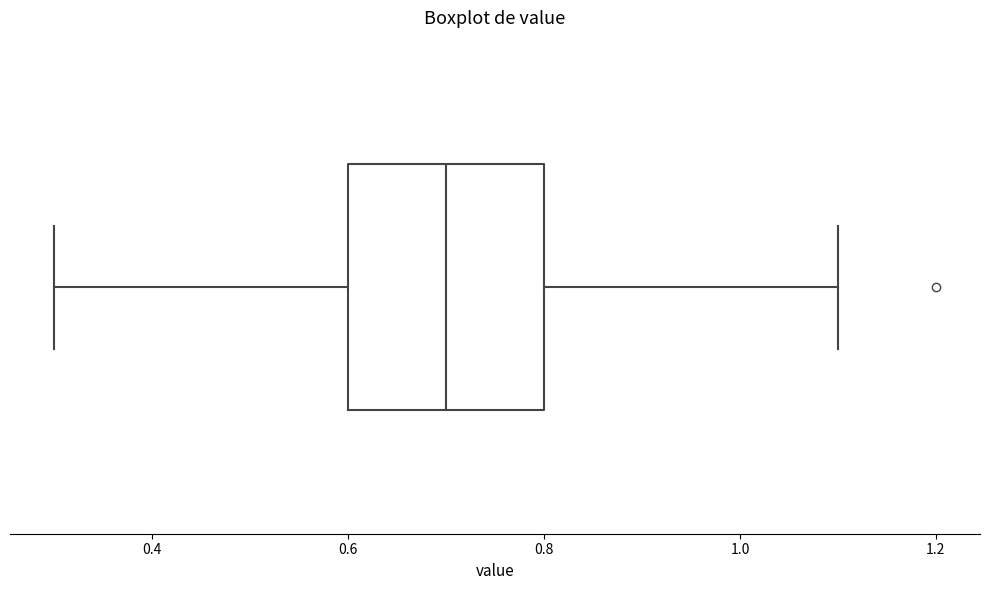

Transcribe this box plot: give where the median line is, the range the box spans, and where the two whiskers end, as read against the x-axis. The values are not printed on the chart, so give them approximately, as read against the axis.

median 0.7, box 0.6 to 0.8, whiskers 0.3 to 1.1